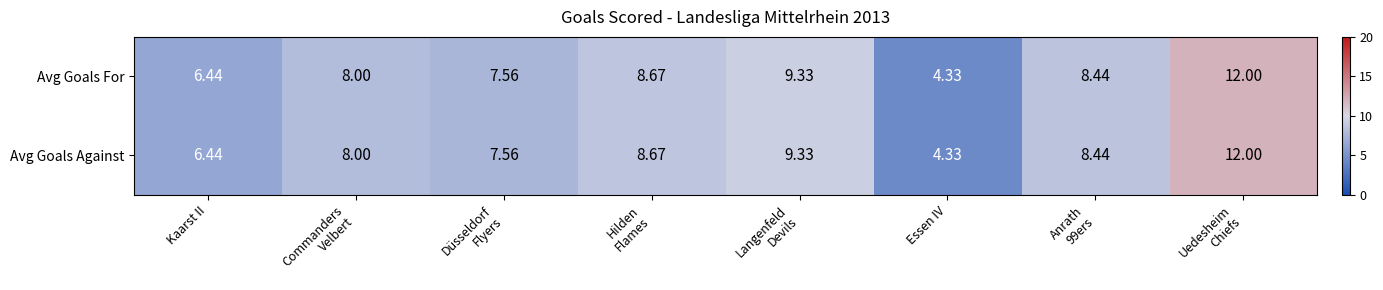

At which label does Avg Goals Against reach its minimum?

Essen IV